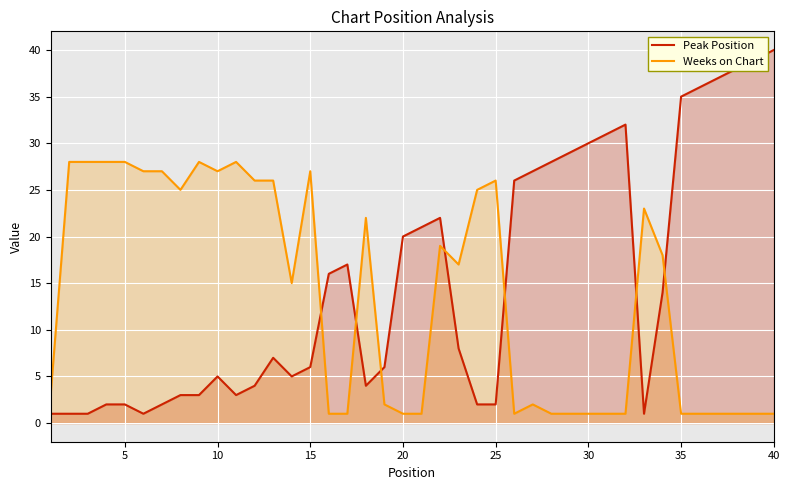

How many lines are shown in the chart?

2